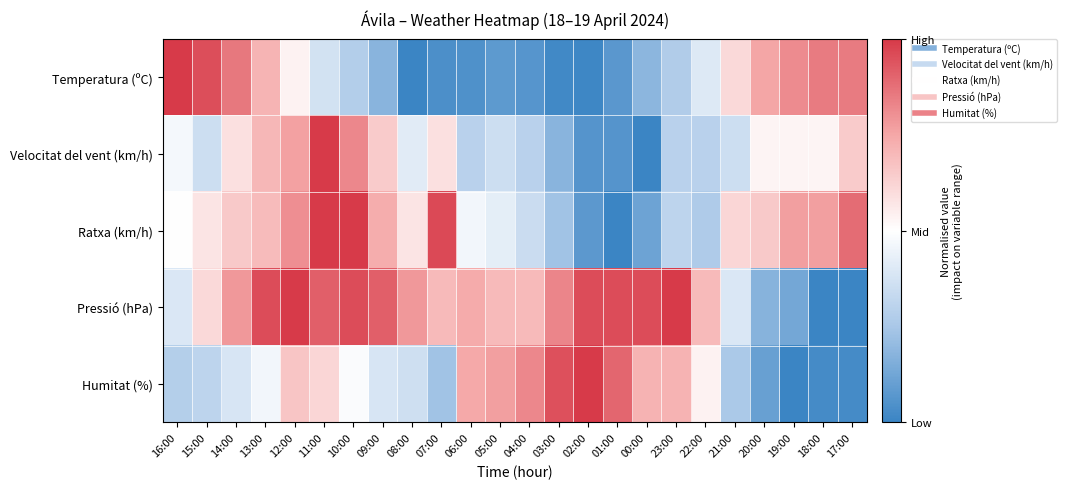

At 21:00, list the series in order from smallest to largest.

Humitat (%), Velocitat del vent (km/h), Pressió (hPa), Temperatura (ºC), Ratxa (km/h)